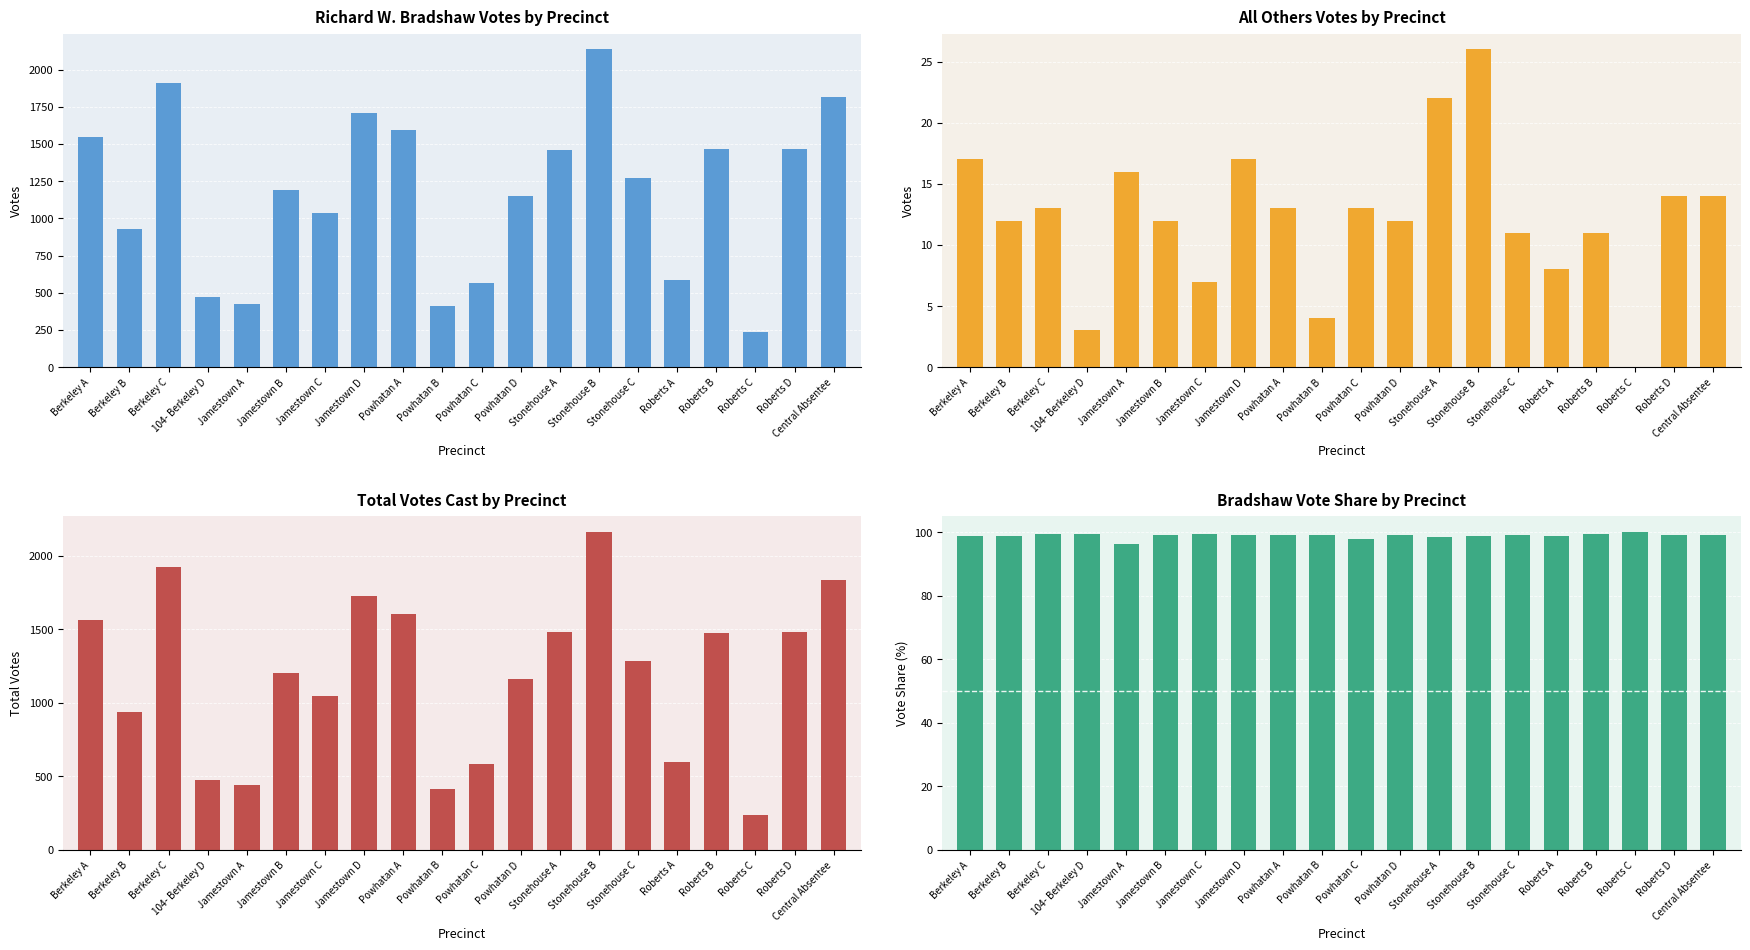

What is the difference between the maximum and minimum values in the Bradshaw Vote Share by Precinct series?

3.6